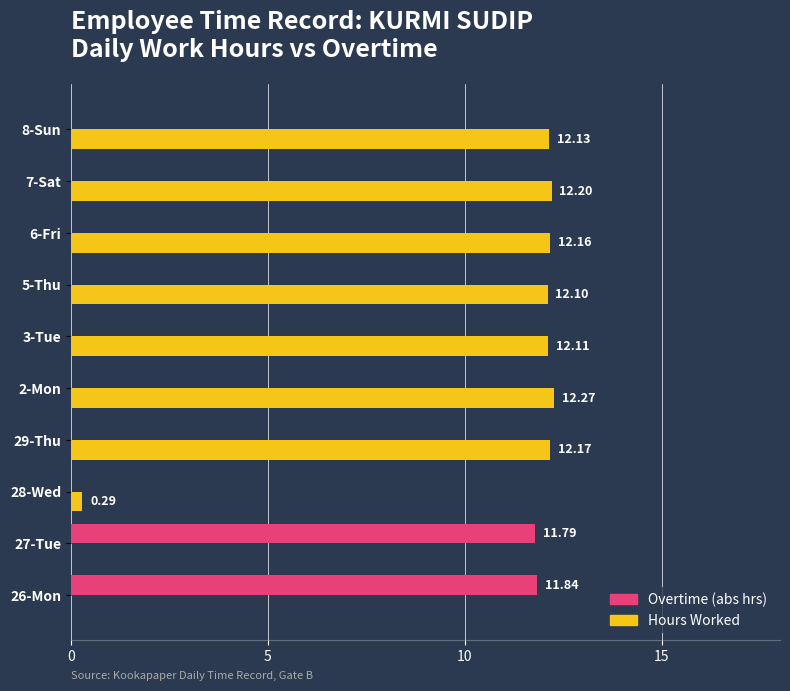

Between 26-Mon and 27-Tue, which series saw the biggest shift?

Overtime (abs hrs)